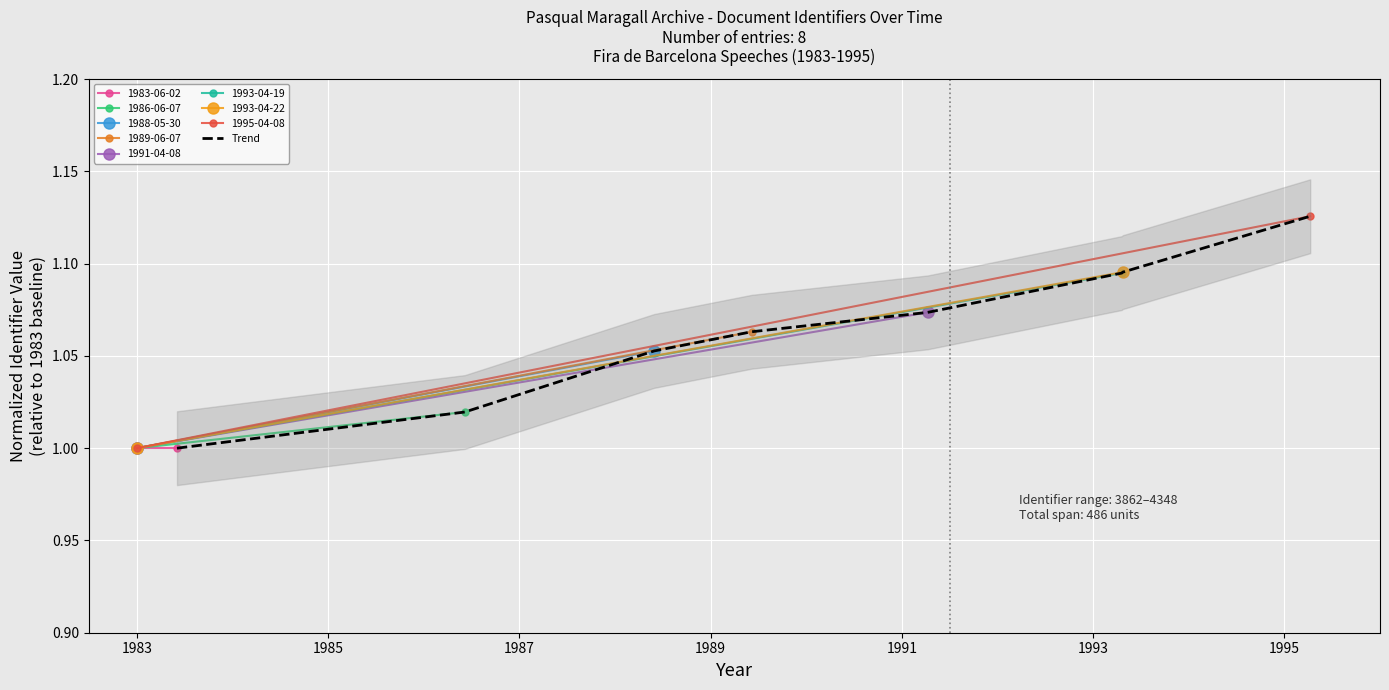

Reading left to right, what are all the values shown in this chart?

1.0	1.0	1.1	1.1	1.1	1.1	1.1	1.1